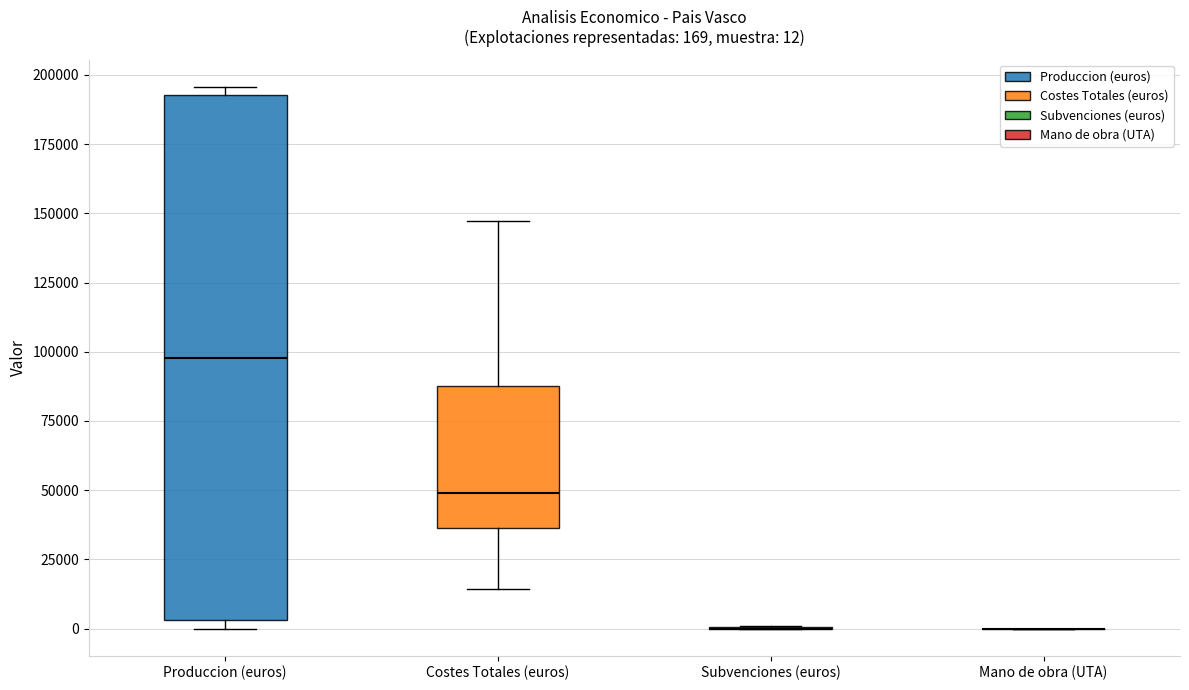

Comparing the boxes themselves (not the whiskers), which one is the tallest?

Produccion (euros)